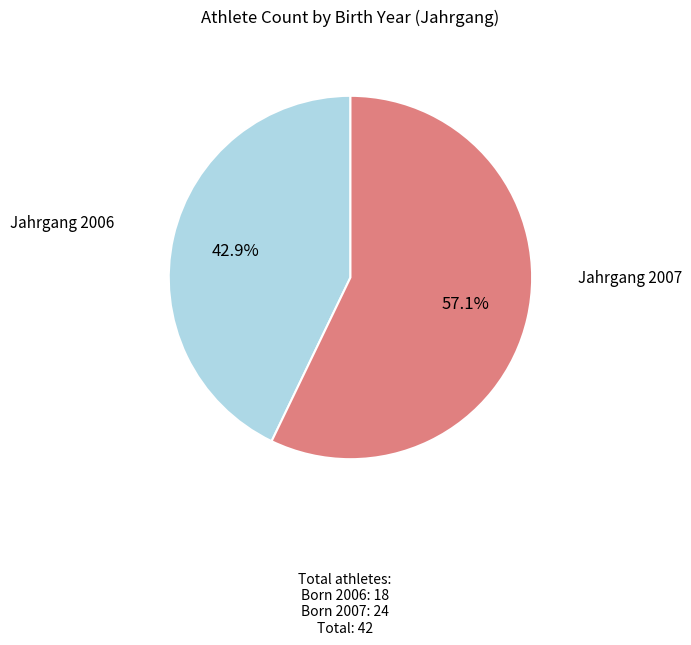

Count the number of slices in the pie.

2